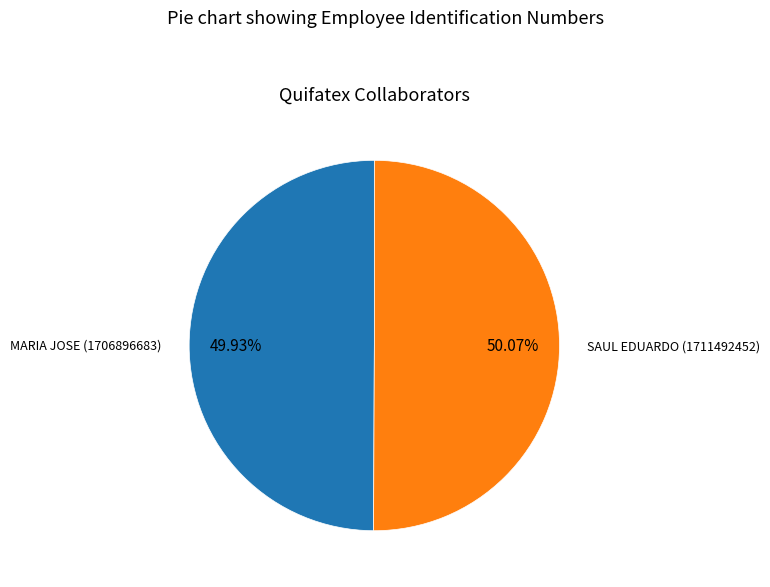

Do SAUL EDUARDO and MARIA JOSE together represent more than half of the pie?

Yes